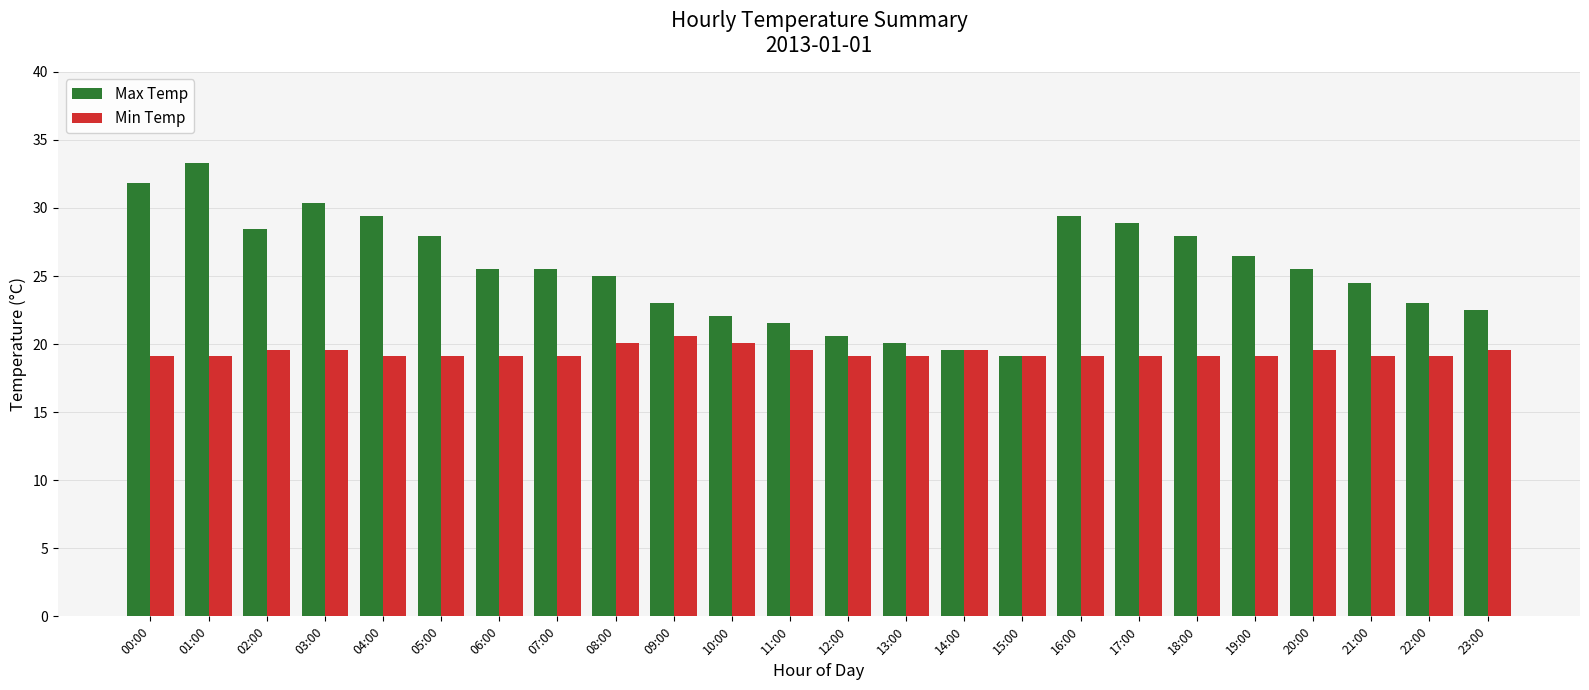

What is the sum of all Min Temp values?

465.0